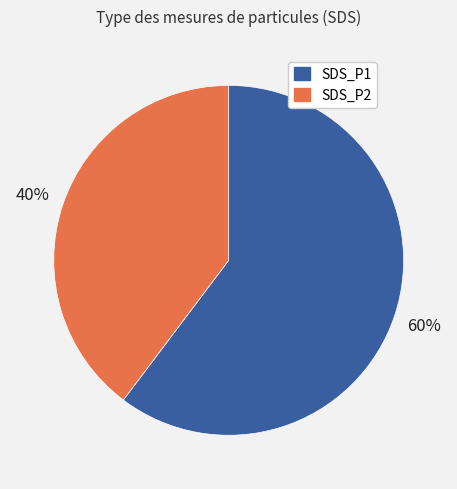

Rank the categories by value from highest to lowest.

SDS_P1, SDS_P2